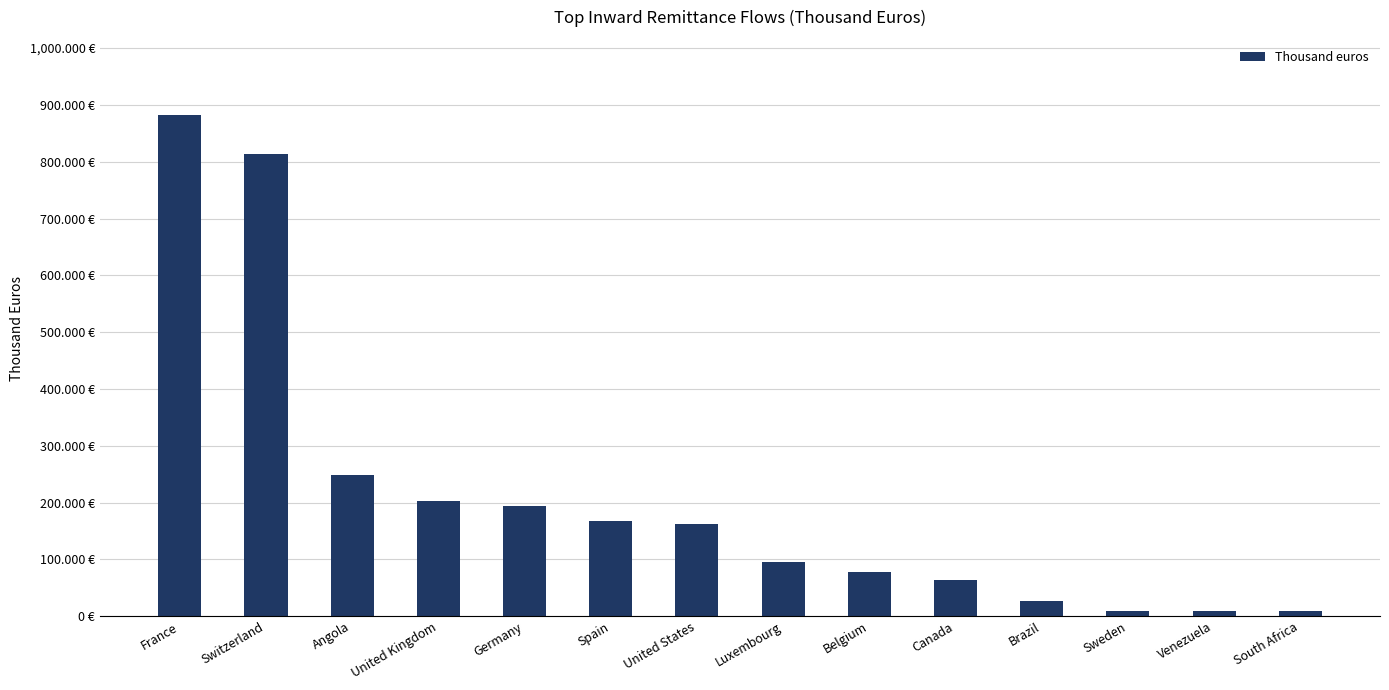

Approximately how many times larger is the value at Belgium compared to Canada?

1.2